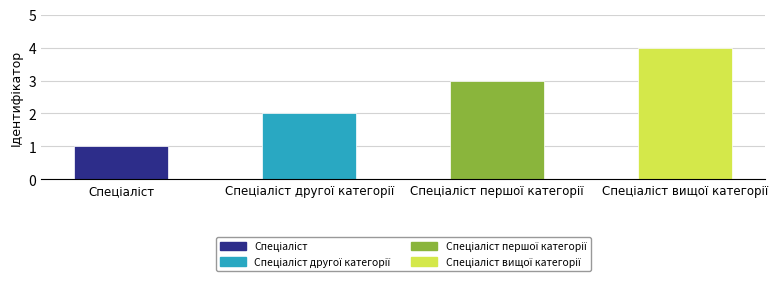

What is the greatest value displayed?

4